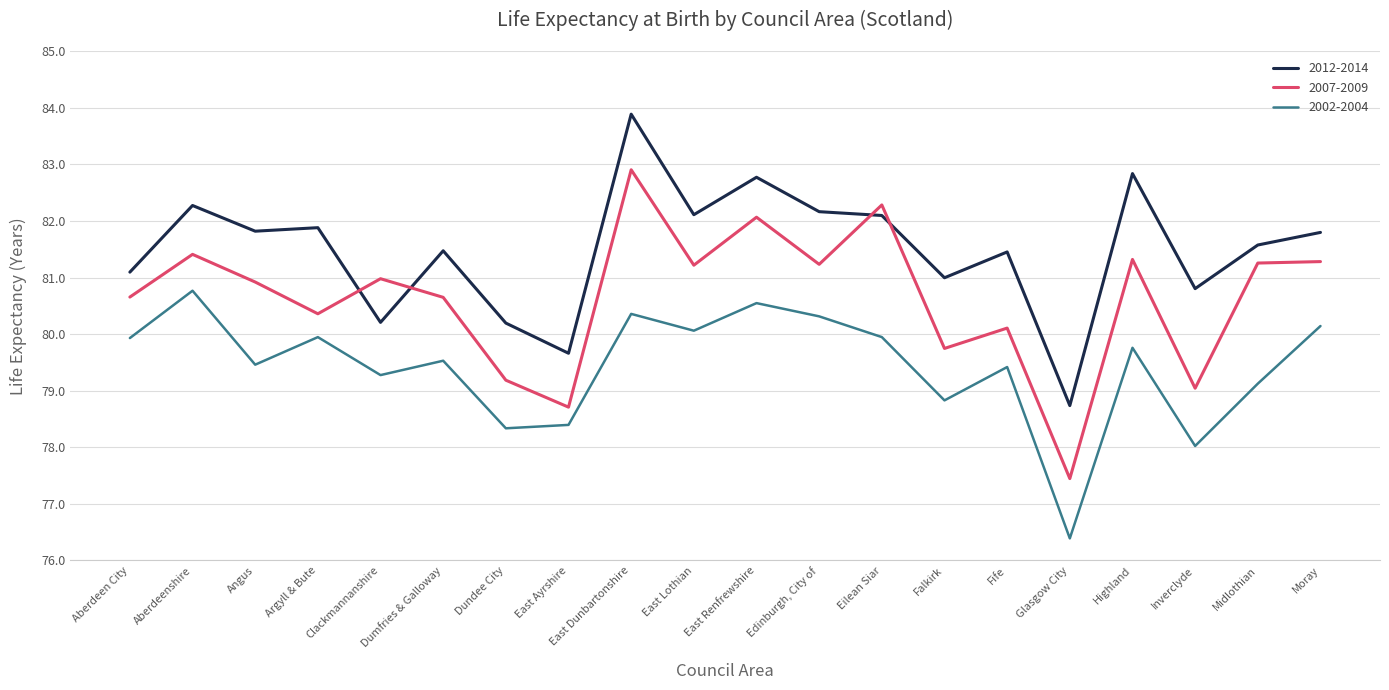

Which series has the widest spread of values?

2007-2009